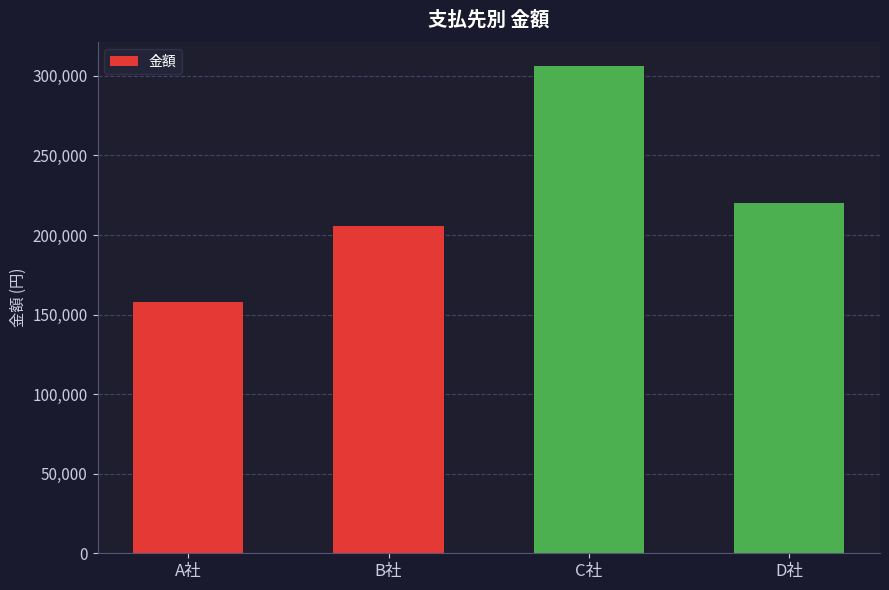

Reading right to left, list all the values displayed in this chart.

D社=219850	C社=305980	B社=205800	A社=158000